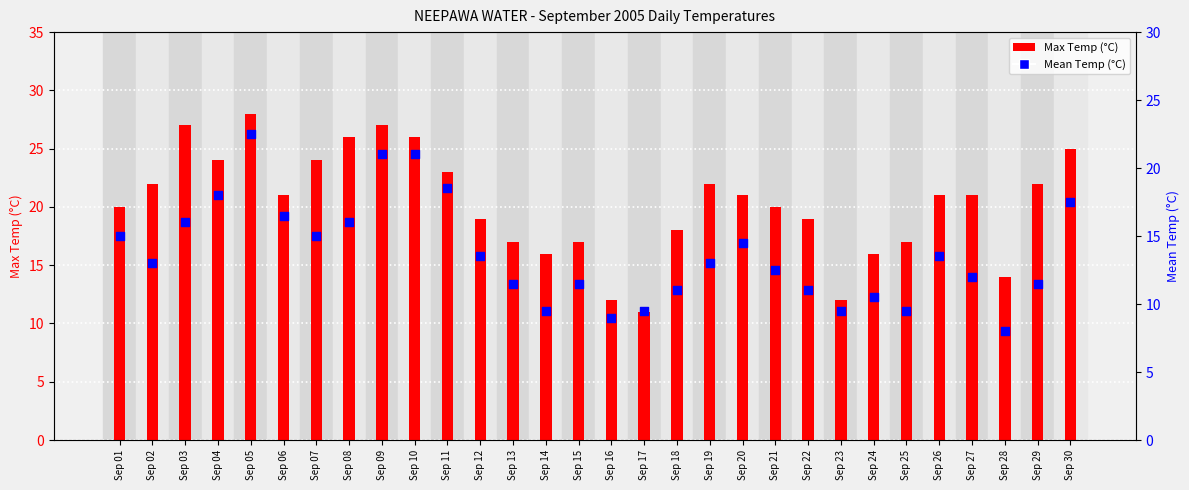

At how many categories does at least one series exceed 19?

18